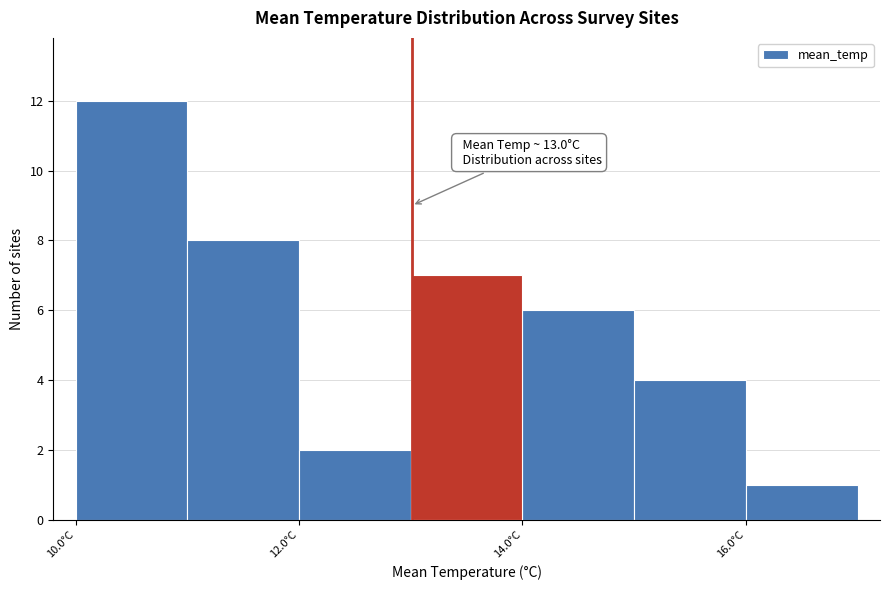

Which range on the x-axis has the tallest bar?

10 to 11